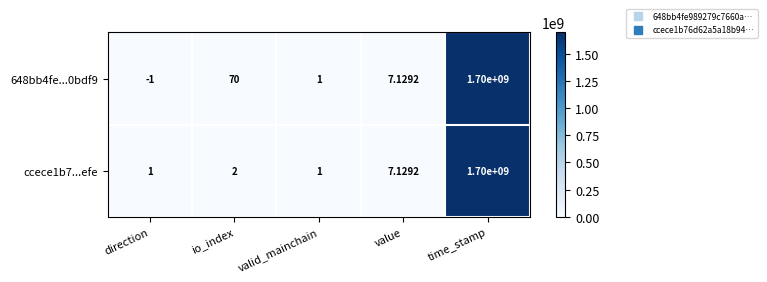

Which label corresponds to the smallest value in the chart?

direction